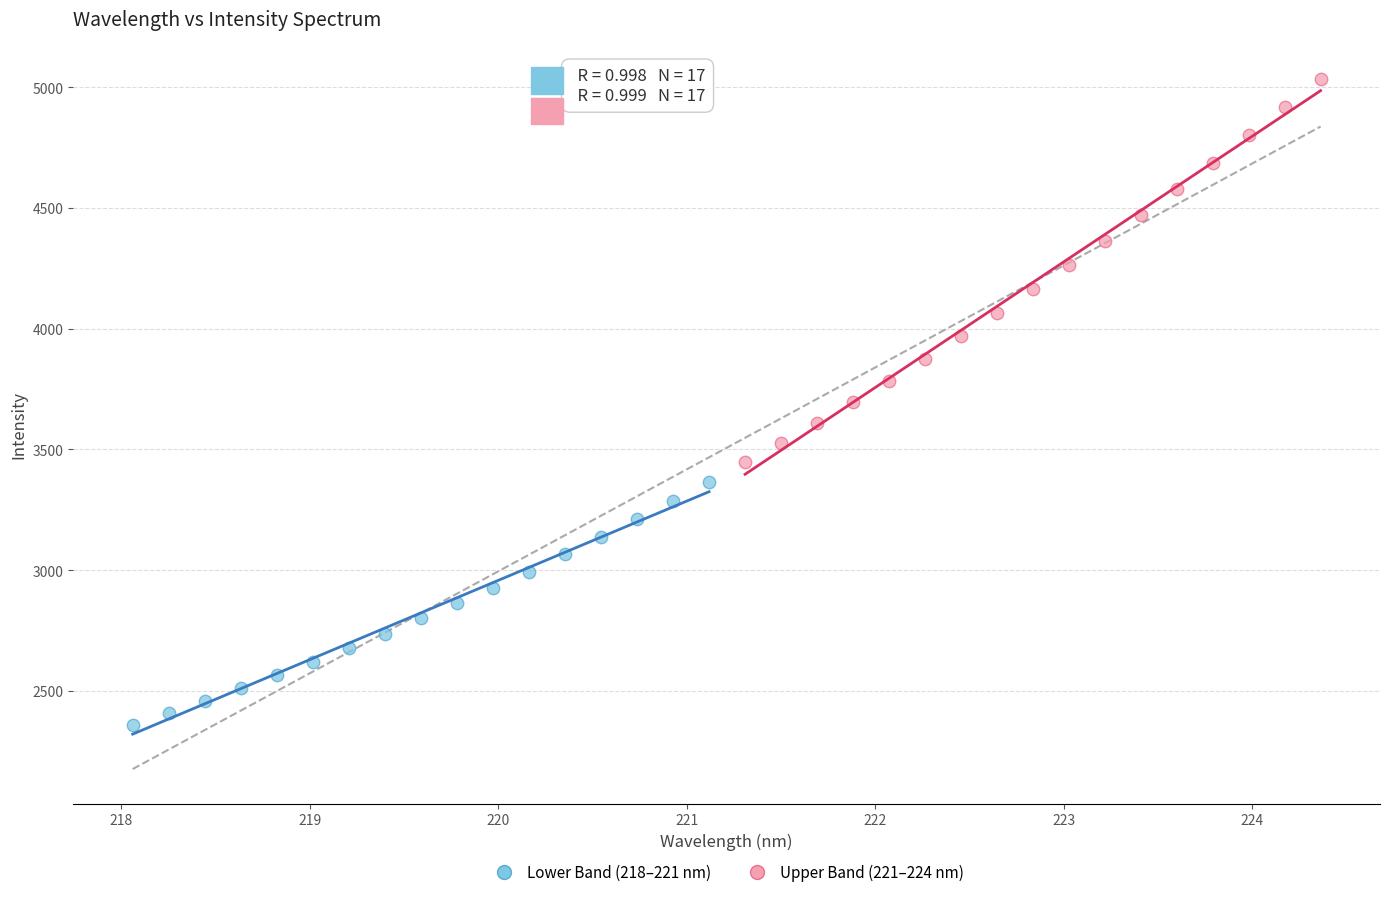

Which series reaches the maximum Y coordinate?

Upper Band (221–224 nm)